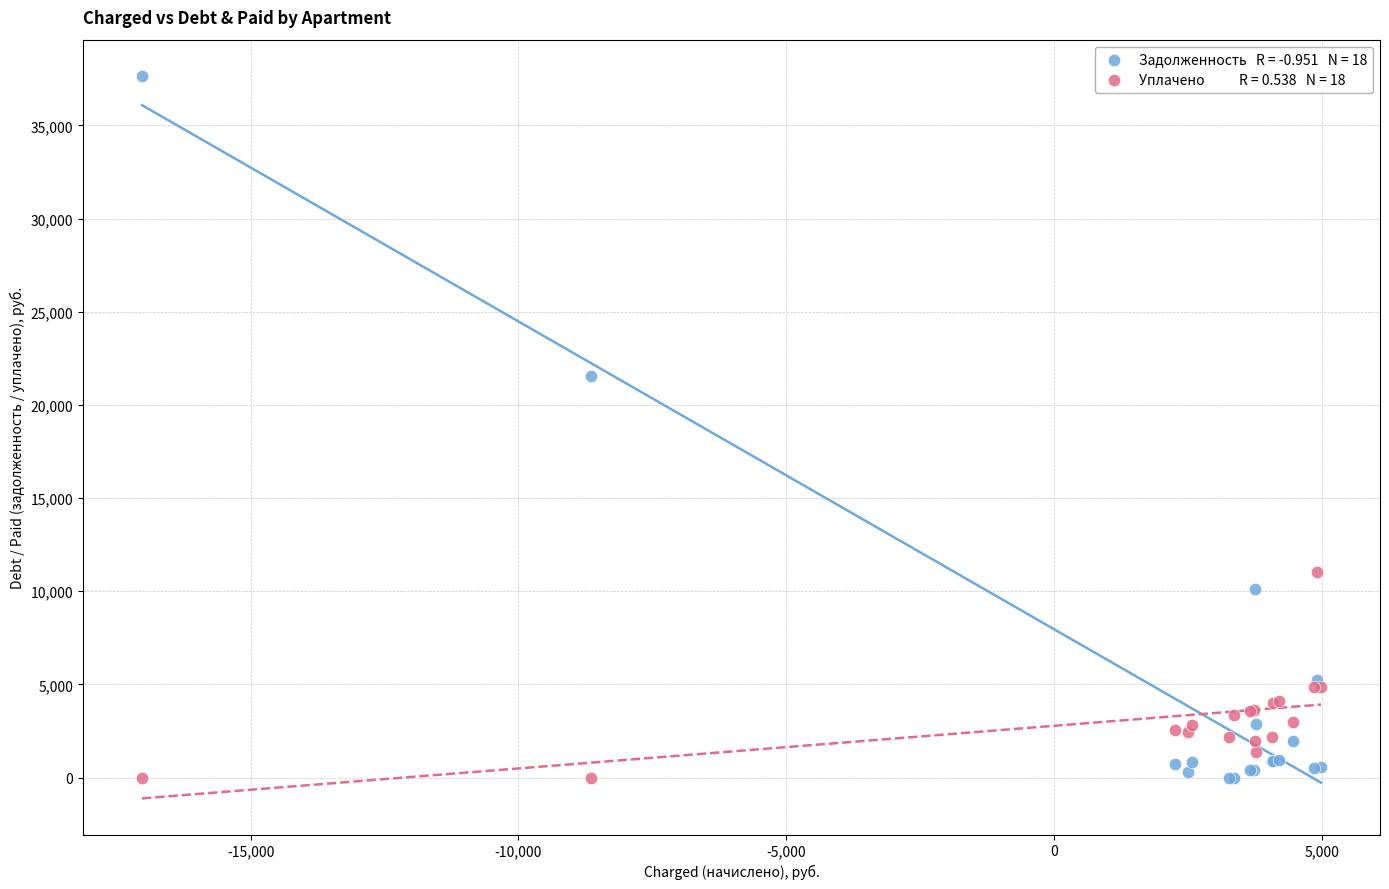

Across all series, what Y value is closest to 18831?

21547.4